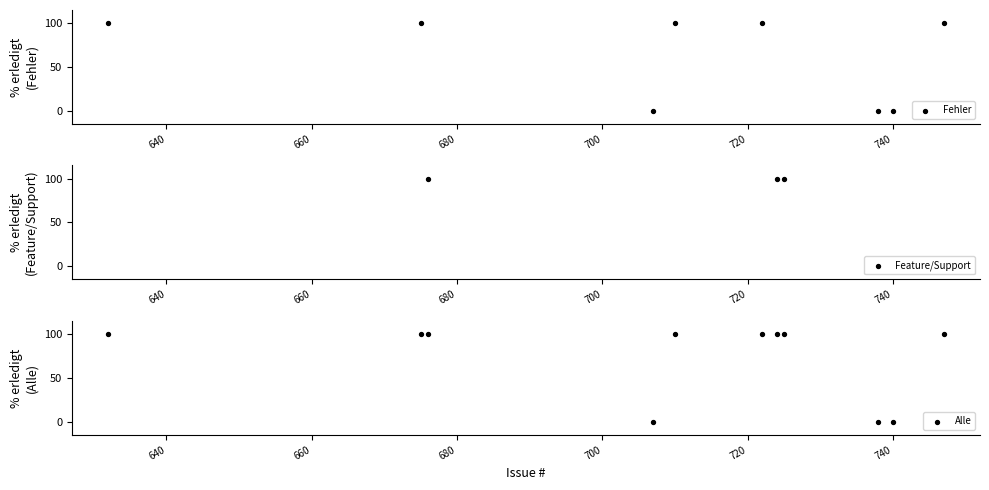

What is the change in value from 707 to 710?

+100